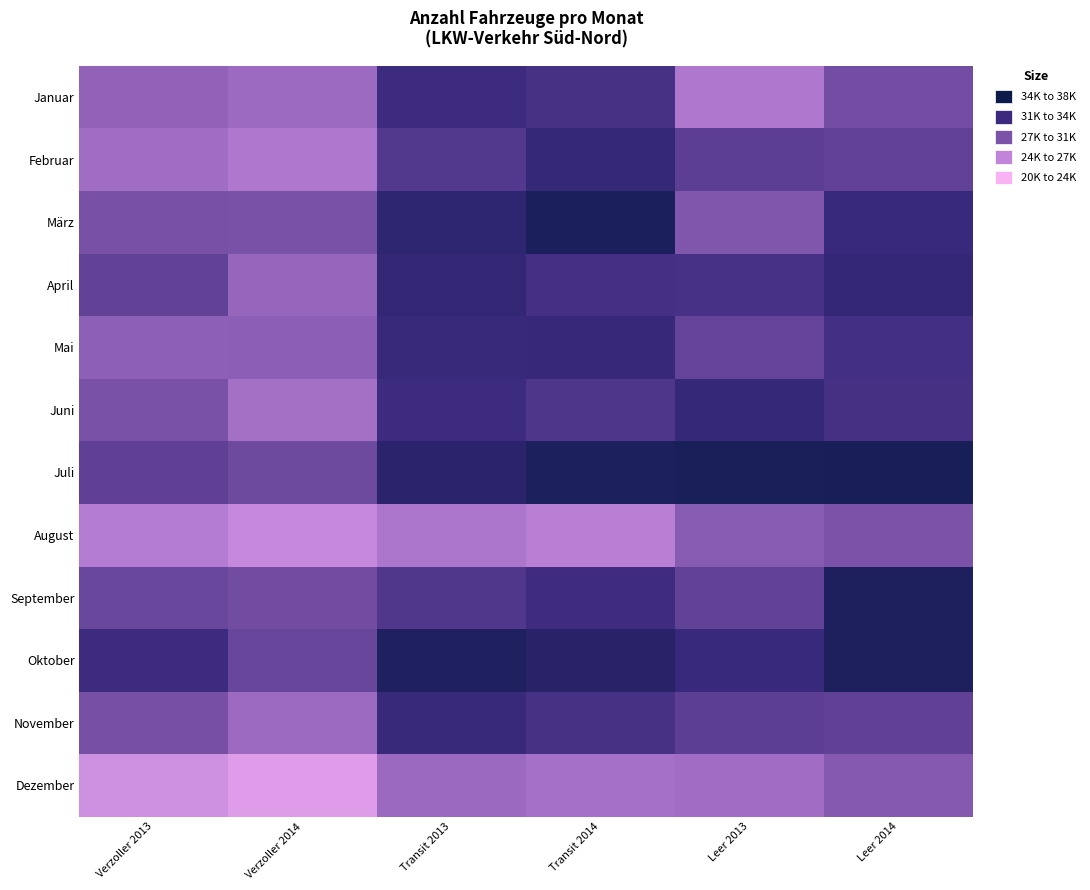

Reading right to left, extract all data points from this chart.

Januar: Leer 2014=29515	Leer 2013=25591	Transit 2014=32716	Transit 2013=33300	Verzoller 2014=26793	Verzoller 2013=27518
Februar: Leer 2014=30725	Leer 2013=31167	Transit 2014=34051	Transit 2013=31745	Verzoller 2014=25591	Verzoller 2013=26501
März: Leer 2014=33629	Leer 2013=28580	Transit 2014=36537	Transit 2013=34622	Verzoller 2014=29132	Verzoller 2013=29165
April: Leer 2014=34165	Leer 2013=32587	Transit 2014=32829	Transit 2013=34223	Verzoller 2014=27202	Verzoller 2013=30812
Mai: Leer 2014=32881	Leer 2013=30605	Transit 2014=33783	Transit 2013=33681	Verzoller 2014=27825	Verzoller 2013=27766
Juni: Leer 2014=32743	Leer 2013=34042	Transit 2014=32138	Transit 2013=33347	Verzoller 2014=26270	Verzoller 2013=29084
Juli: Leer 2014=36860	Leer 2013=36764	Transit 2014=36449	Transit 2013=35020	Verzoller 2014=29852	Verzoller 2013=30899
August: Leer 2014=28969	Leer 2013=28203	Transit 2014=24970	Transit 2013=25758	Verzoller 2014=24096	Verzoller 2013=25252
September: Leer 2014=36345	Leer 2013=30701	Transit 2014=33207	Transit 2013=31917	Verzoller 2014=29686	Verzoller 2013=30201
Oktober: Leer 2014=36325	Leer 2013=33588	Transit 2014=35267	Transit 2013=36203	Verzoller 2014=30303	Verzoller 2013=33294
November: Leer 2014=30875	Leer 2013=31146	Transit 2014=32702	Transit 2013=33676	Verzoller 2014=26775	Verzoller 2013=29258
Dezember: Leer 2014=28336	Leer 2013=26504	Transit 2014=26247	Transit 2013=26852	Verzoller 2014=22099	Verzoller 2013=23332